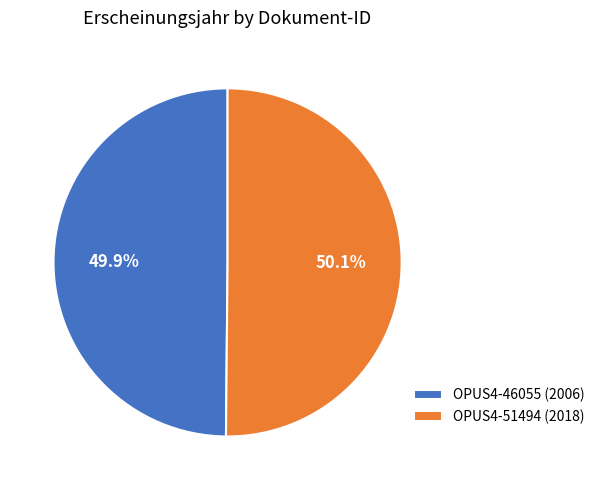

What percentage do OPUS4-46055 (2006) and OPUS4-51494 (2018) together represent?

100.0%